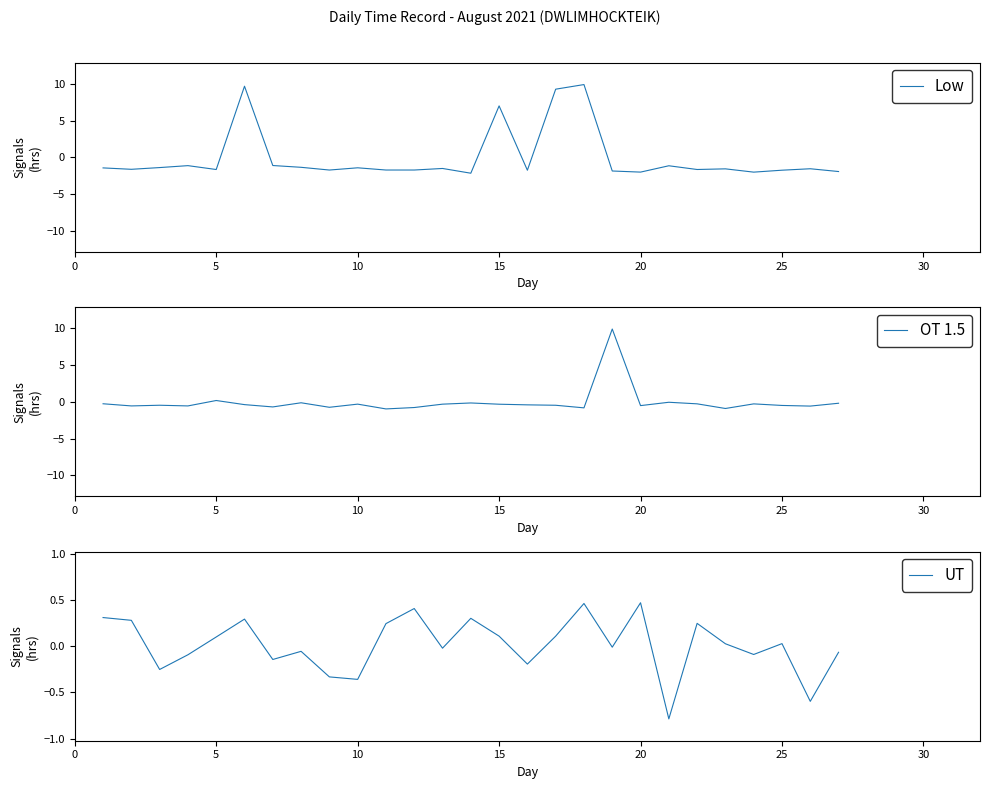

What are all the series names shown in the legend?

Low, OT 1.5, UT